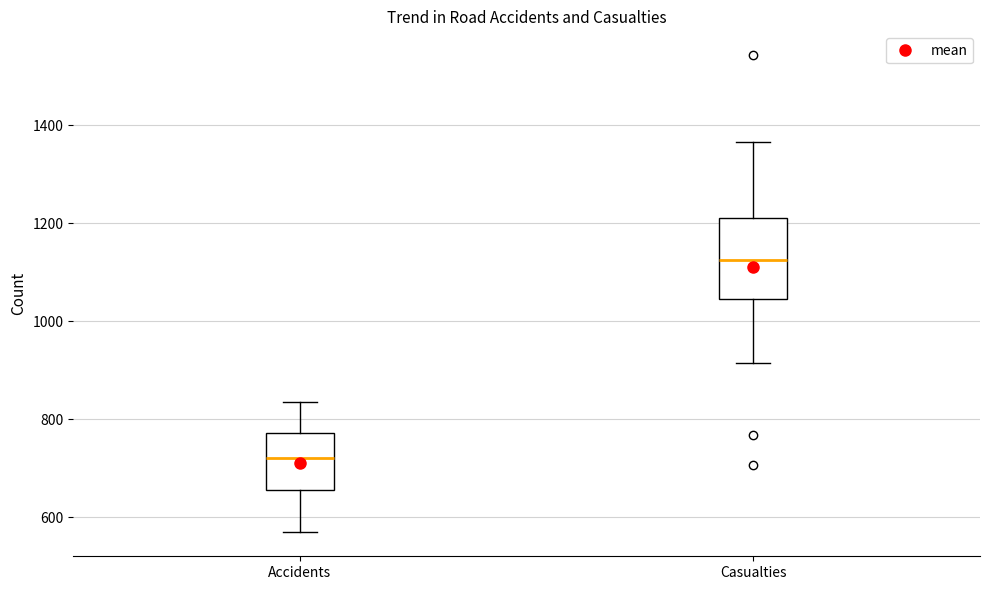

Which box's median line is the highest?

Casualties